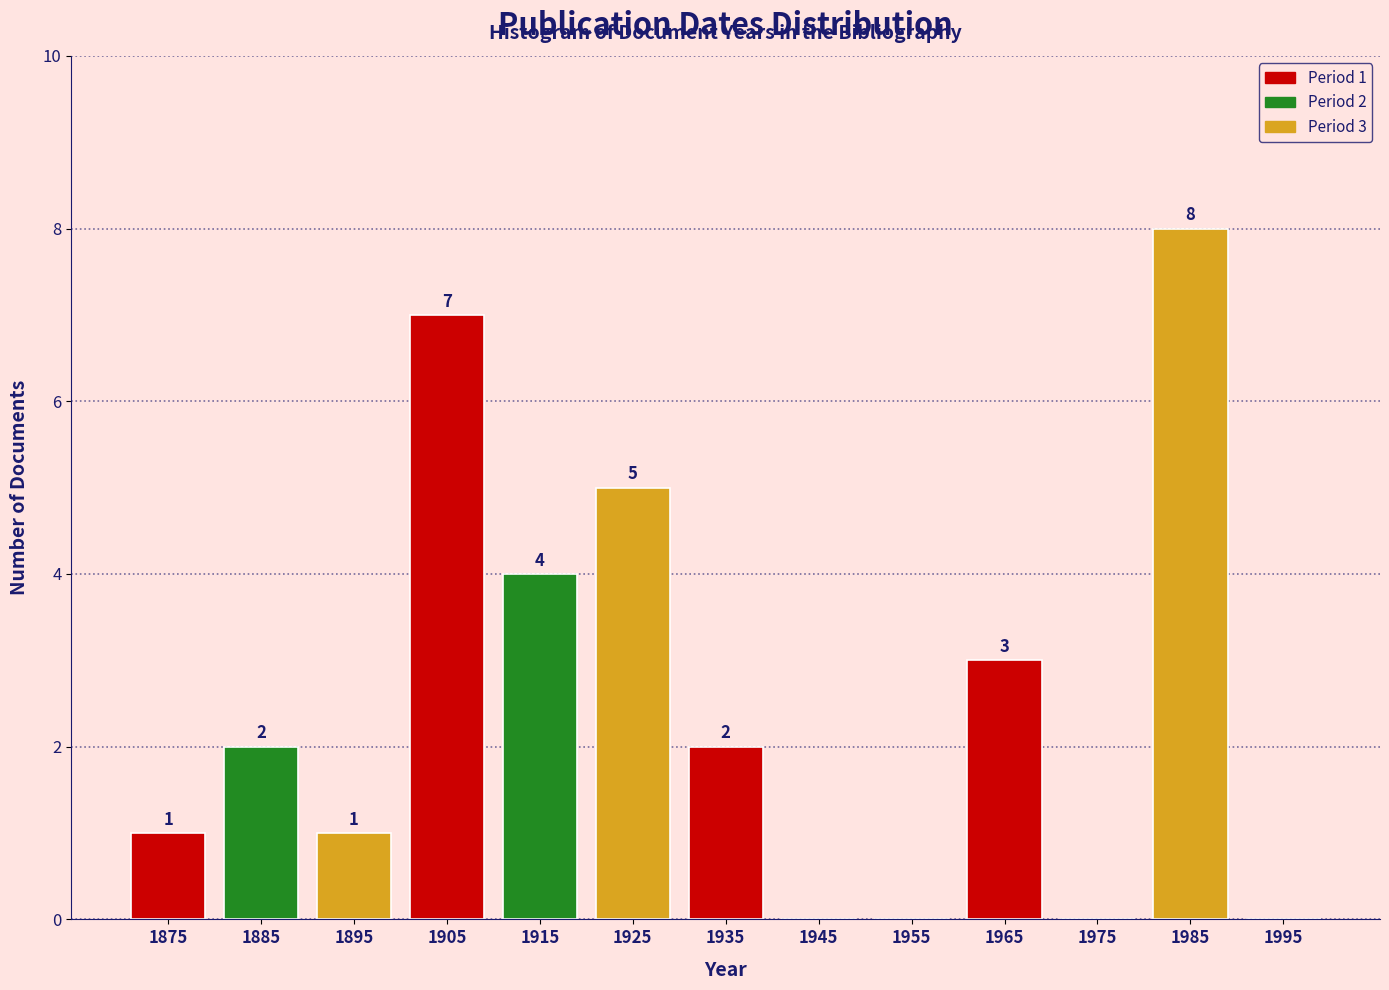

Over which range of the x-axis is the bar tallest?

1980 to 1990